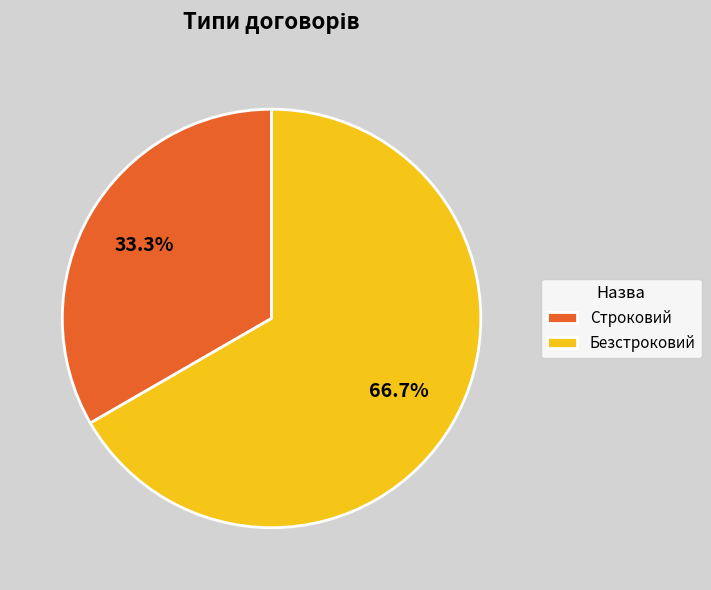

What portion of the pie excludes Безстроковий?

33.3%